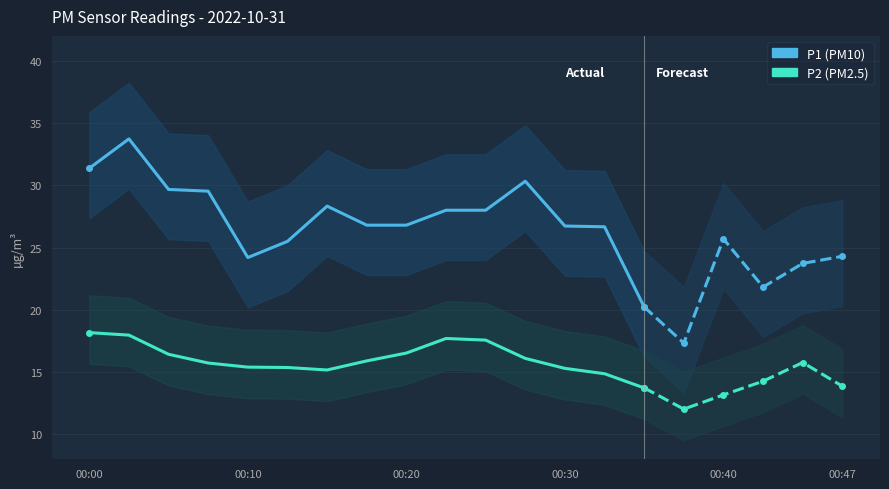

How many lines are shown in the chart?

2